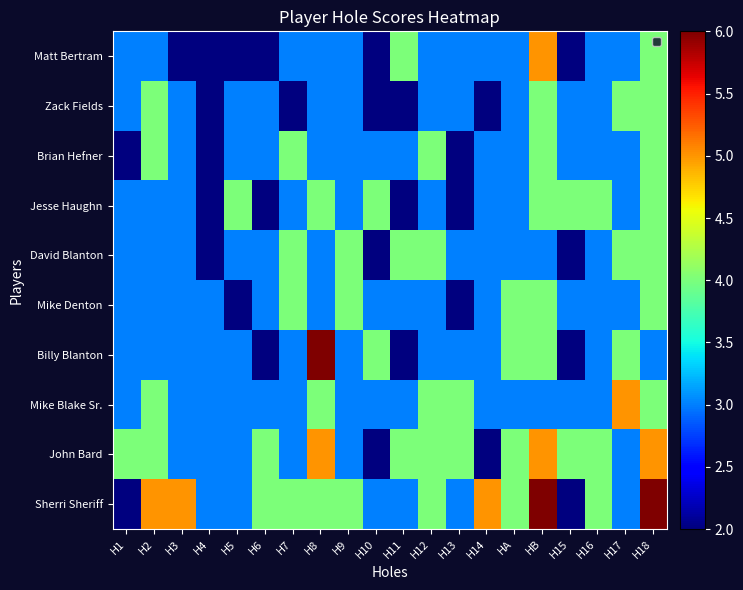

Between H16 and H17, which is larger?

H16